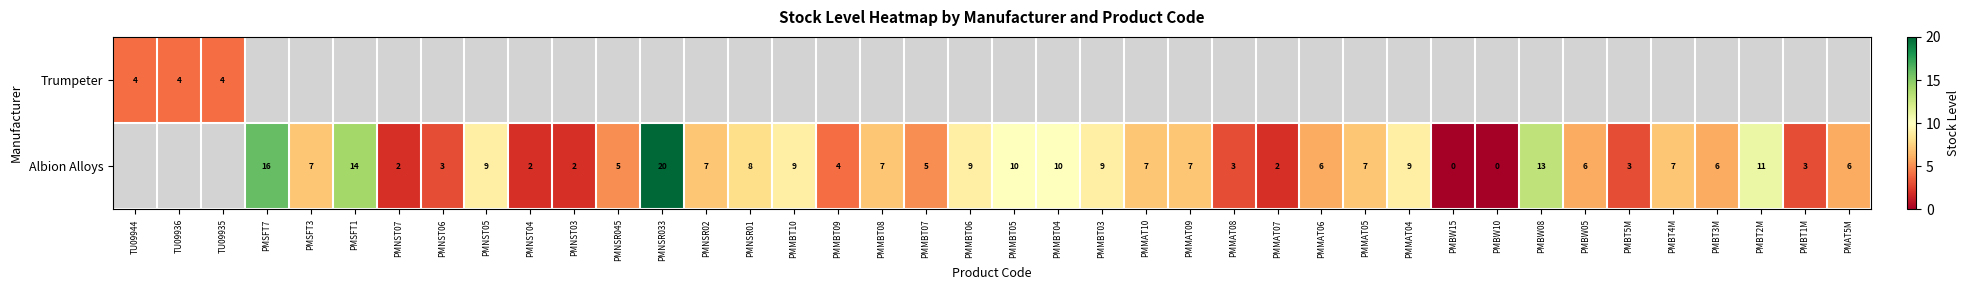

The value of Trumpeter at TU09935 is 4. True or false?

True